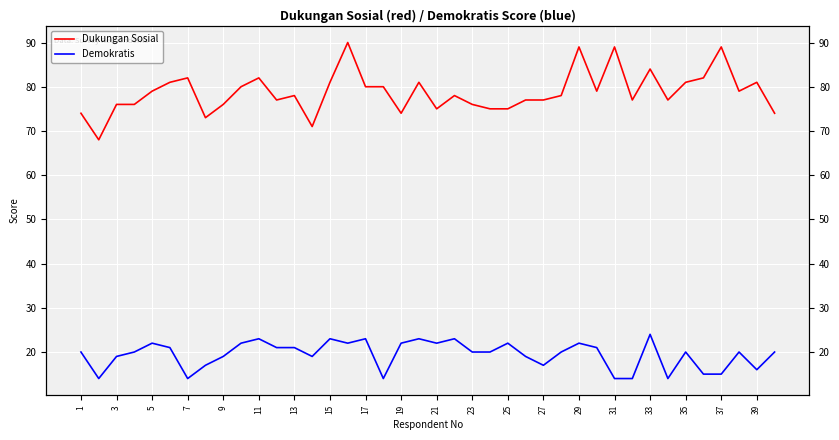

Which series has the largest range (max minus min)?

Dukungan Sosial